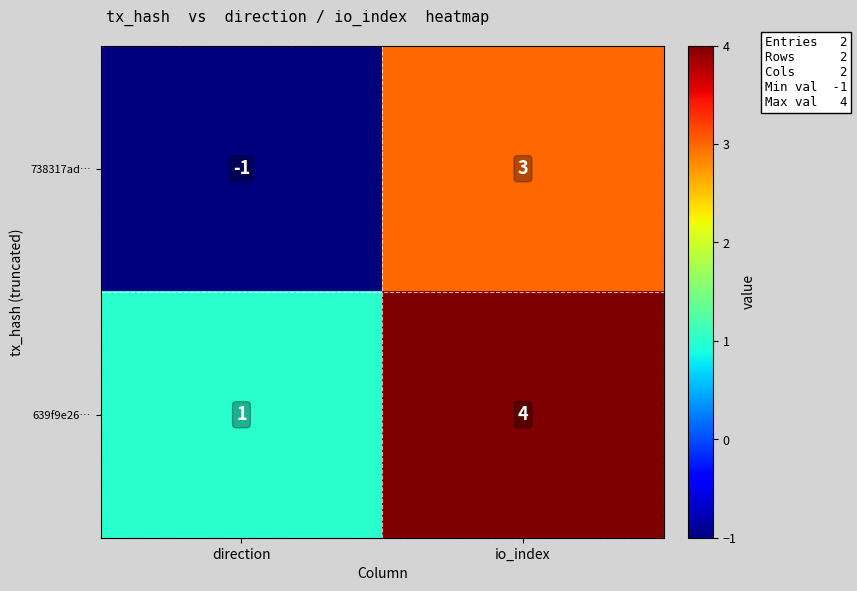

What is the sum of all 639f9e26… values?

5